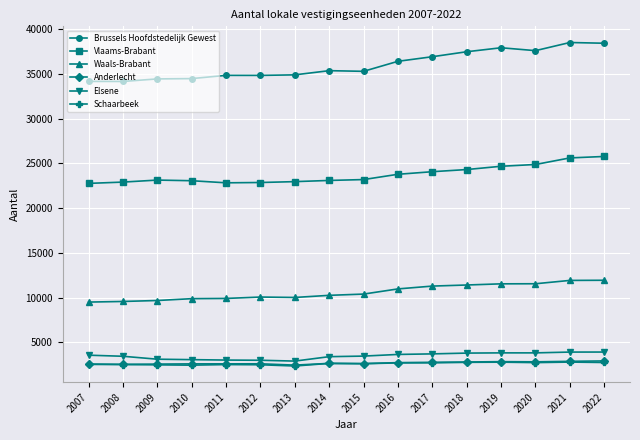

What is the smallest value displayed?

2368